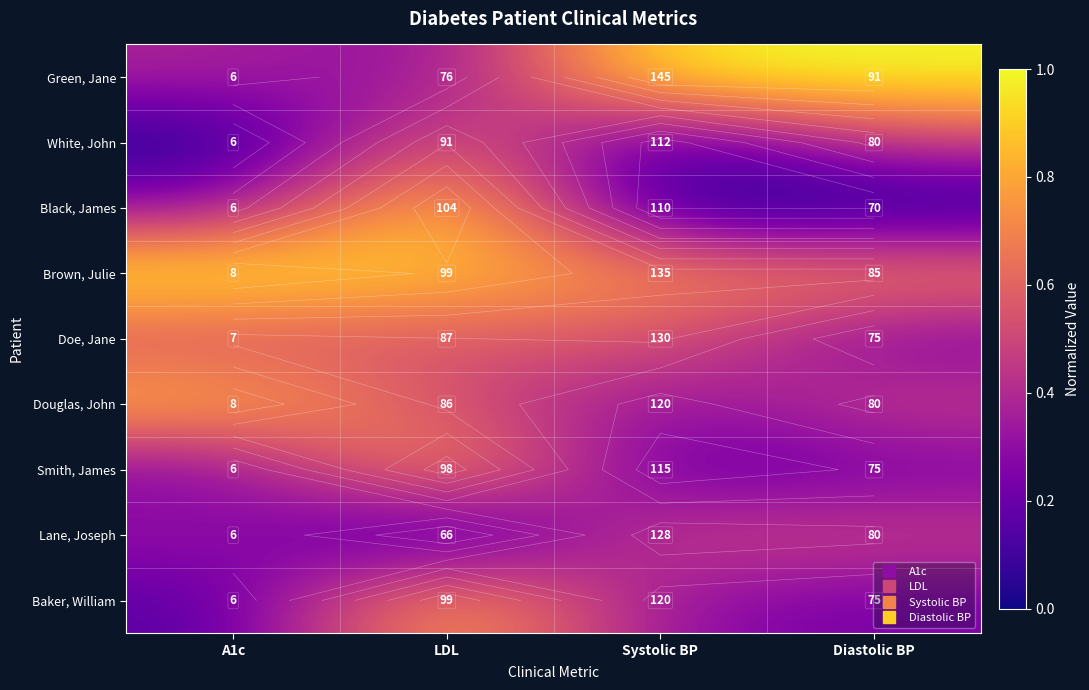

At which label is Black, James closest to 0?

Systolic BP